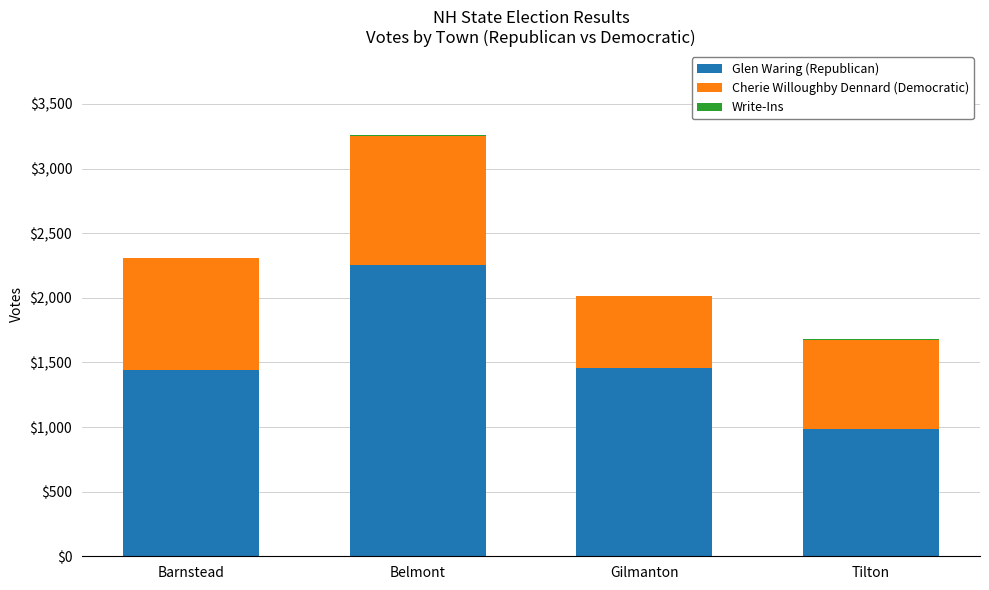

True or false: Glen Waring (Republican) has a value of 3461 at Belmont.

False